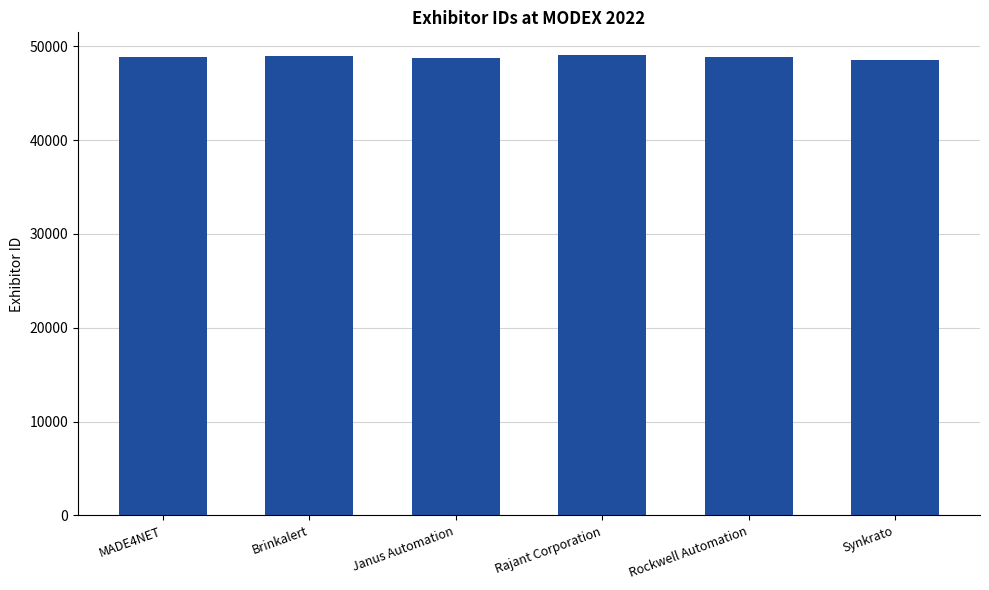

What is the label of the 5th bar from the left?

Rockwell Automation